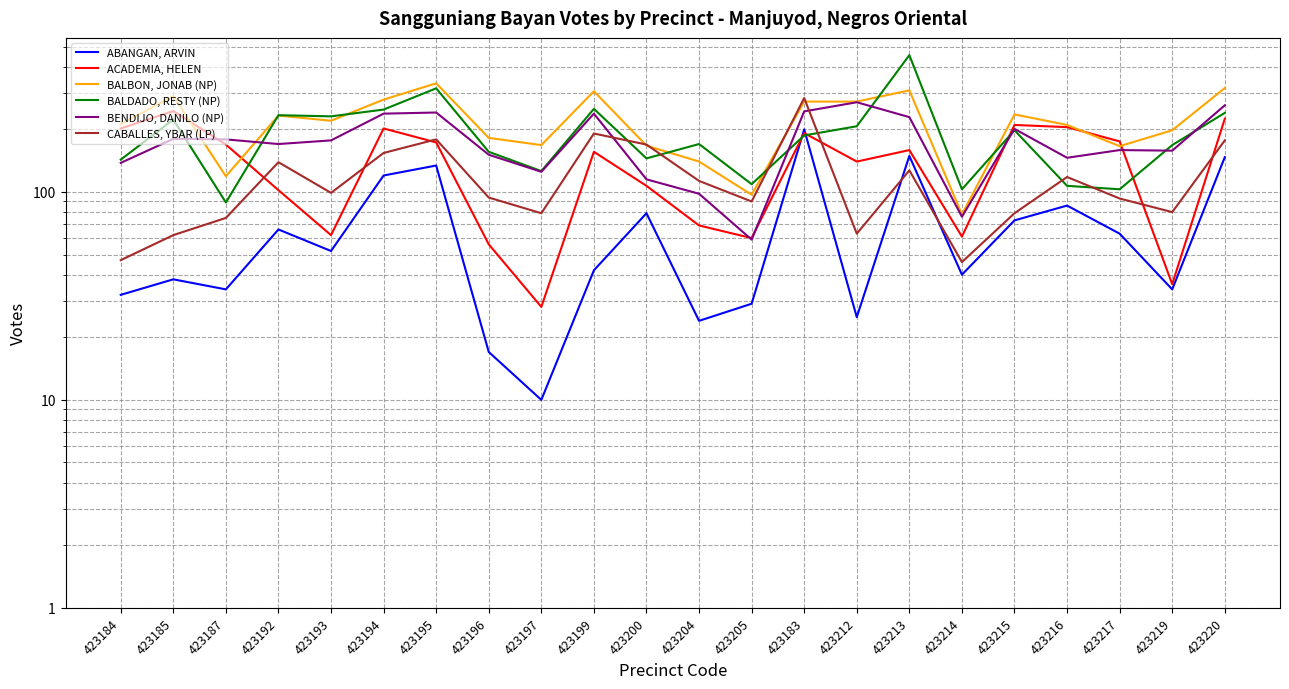

What is the label of the 22nd point from the right?

423184